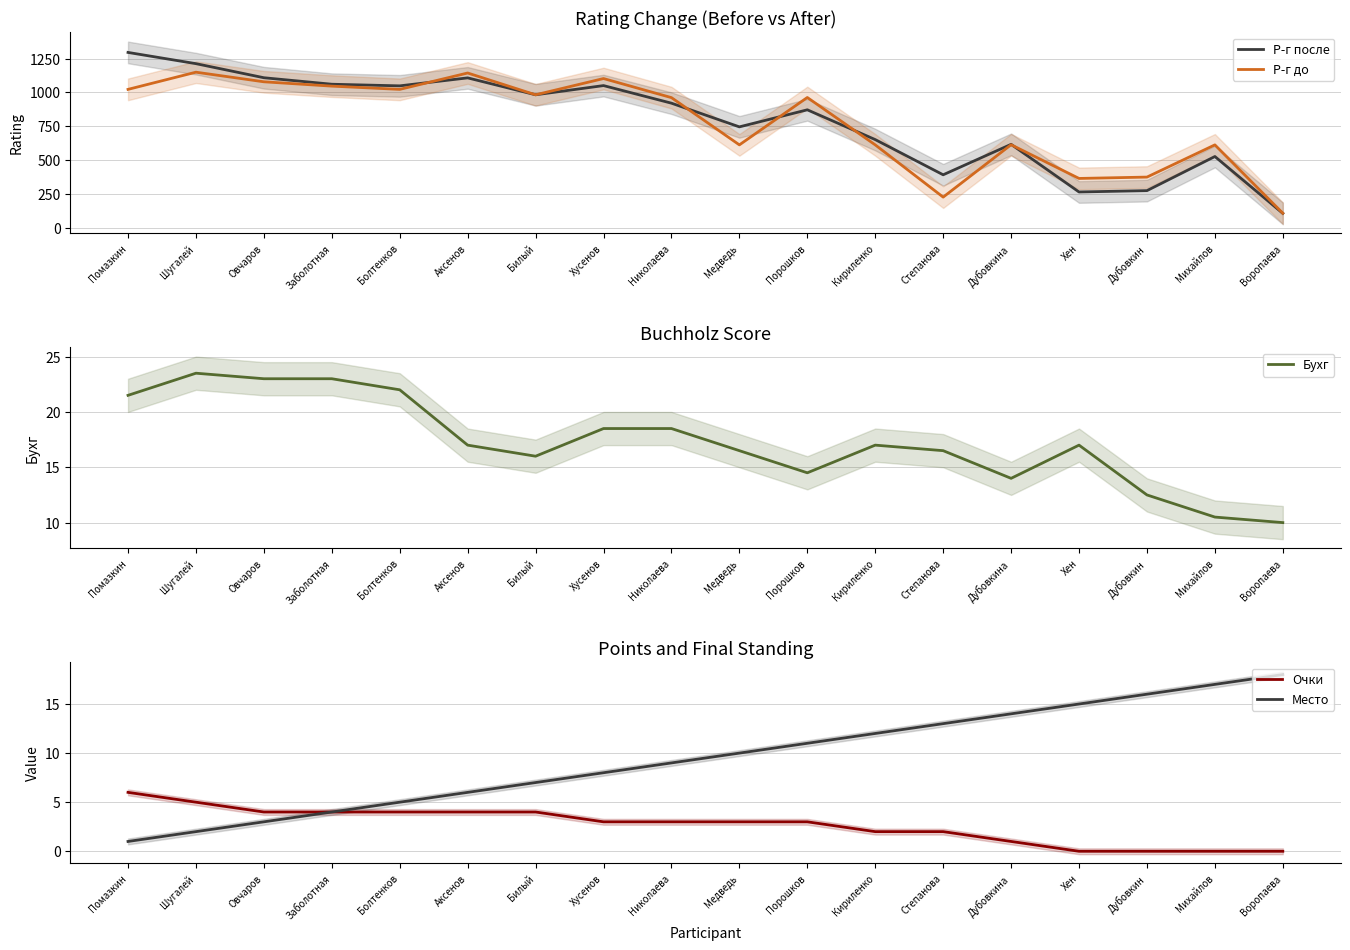

How many lines are shown in the chart?

5